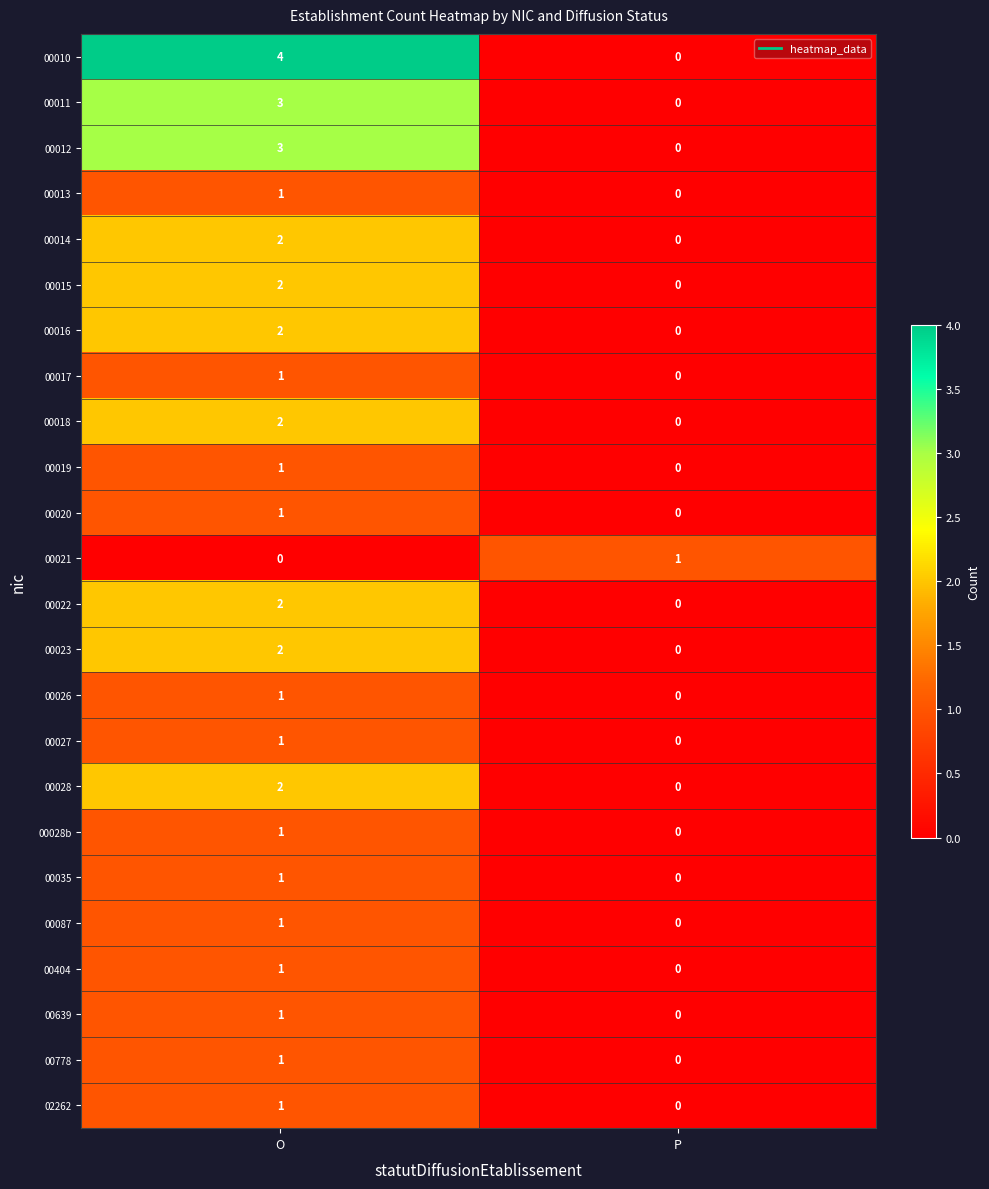

At which category is the sum across all series the highest?

O